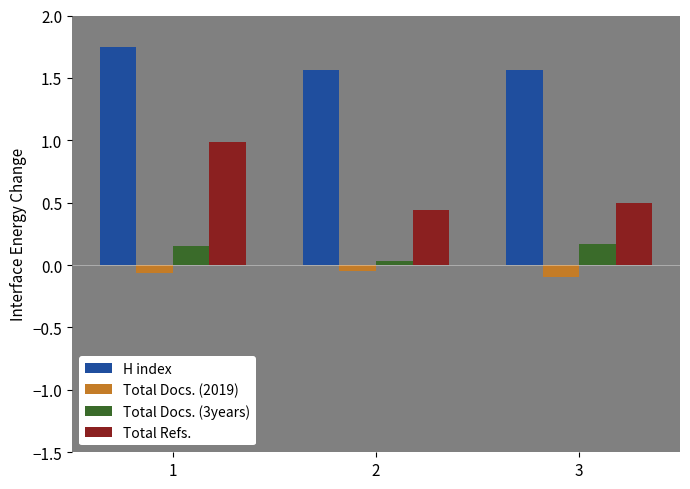

How many groups of bars are there?

3